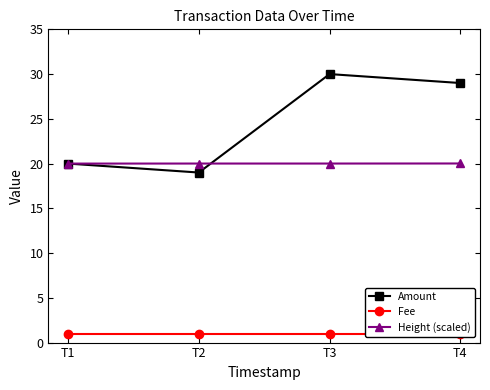

Count the number of data series in this chart.

3